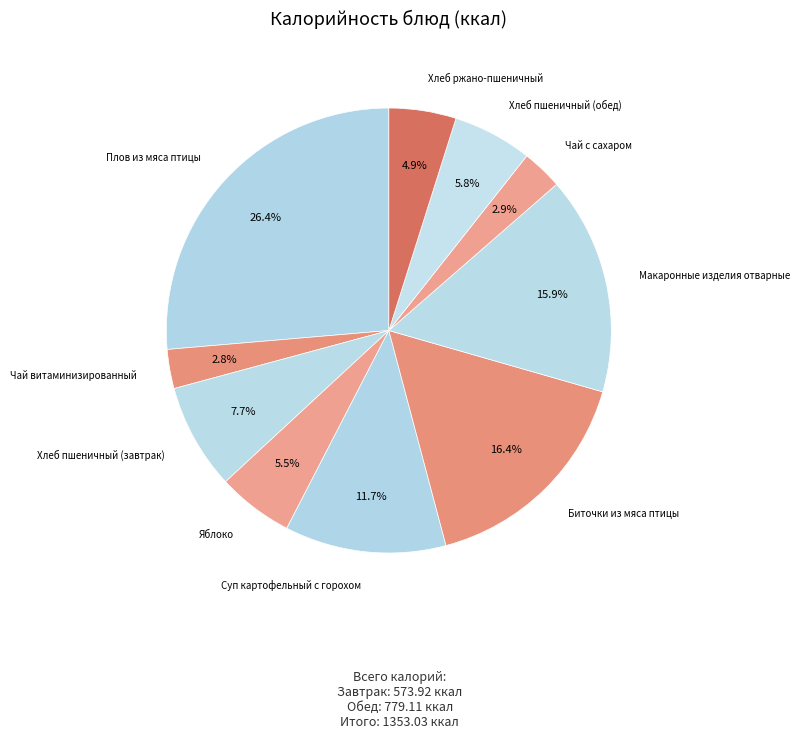

How many slices are in this pie chart?

10